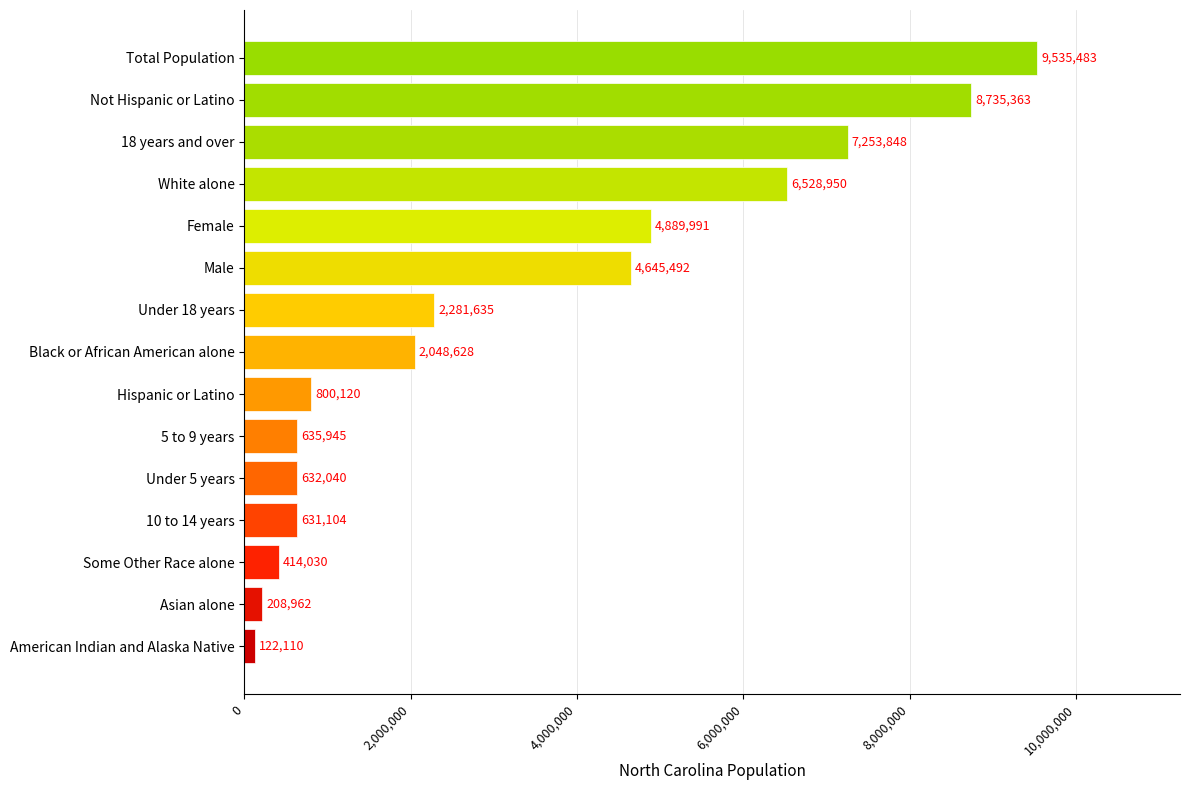

What is the change in value from Under 18 years to Hispanic or Latino?

-1481515